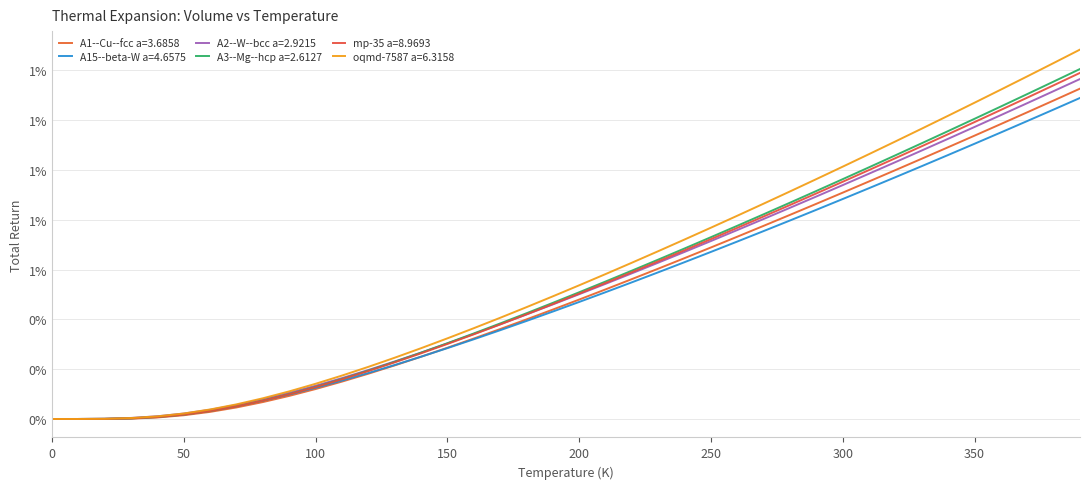

Does the chart display data point markers on the line(s)?

No